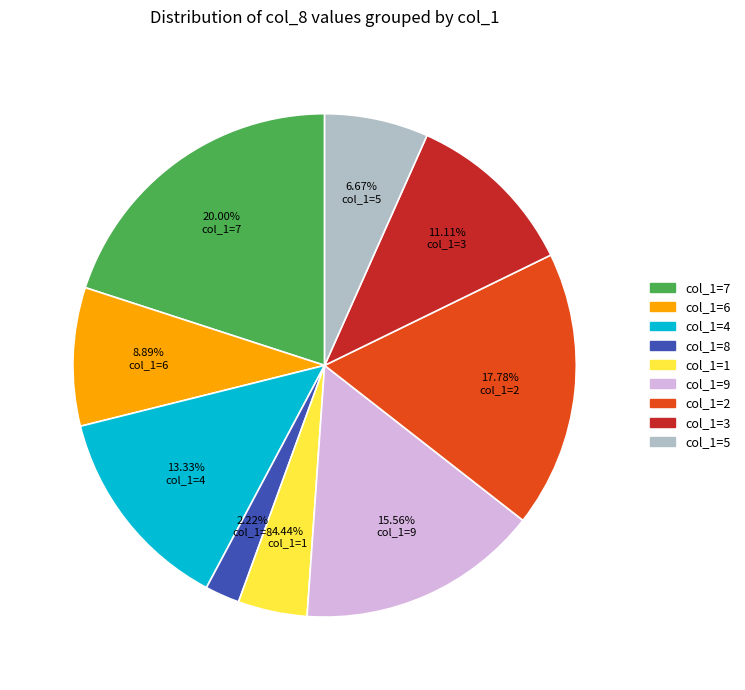

Does any single category account for the majority?

No